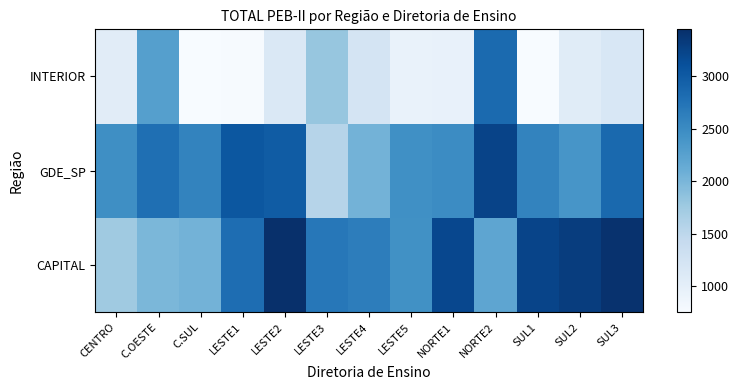

Reading left to right, transcribe all the data shown in this chart.

CAPITAL: CENTRO=1745	C.OESTE=1991	C.SUL=2041	LESTE1=2812	LESTE2=3449	LESTE3=2705	LESTE4=2639	LESTE5=2447	NORTE1=3198	NORTE2=2202	SUL1=3231	SUL2=3308	SUL3=3424
GDE_SP: CENTRO=2460	C.OESTE=2785	C.SUL=2577	LESTE1=3039	LESTE2=2986	LESTE3=1560	LESTE4=2044	LESTE5=2457	NORTE1=2490	NORTE2=3241	SUL1=2584	SUL2=2392	SUL3=2857
INTERIOR: CENTRO=1049	C.OESTE=2274	C.SUL=749	LESTE1=764	LESTE2=1129	LESTE3=1809	LESTE4=1221	LESTE5=936	NORTE1=944	NORTE2=2839	SUL1=752	SUL2=1060	SUL3=1164